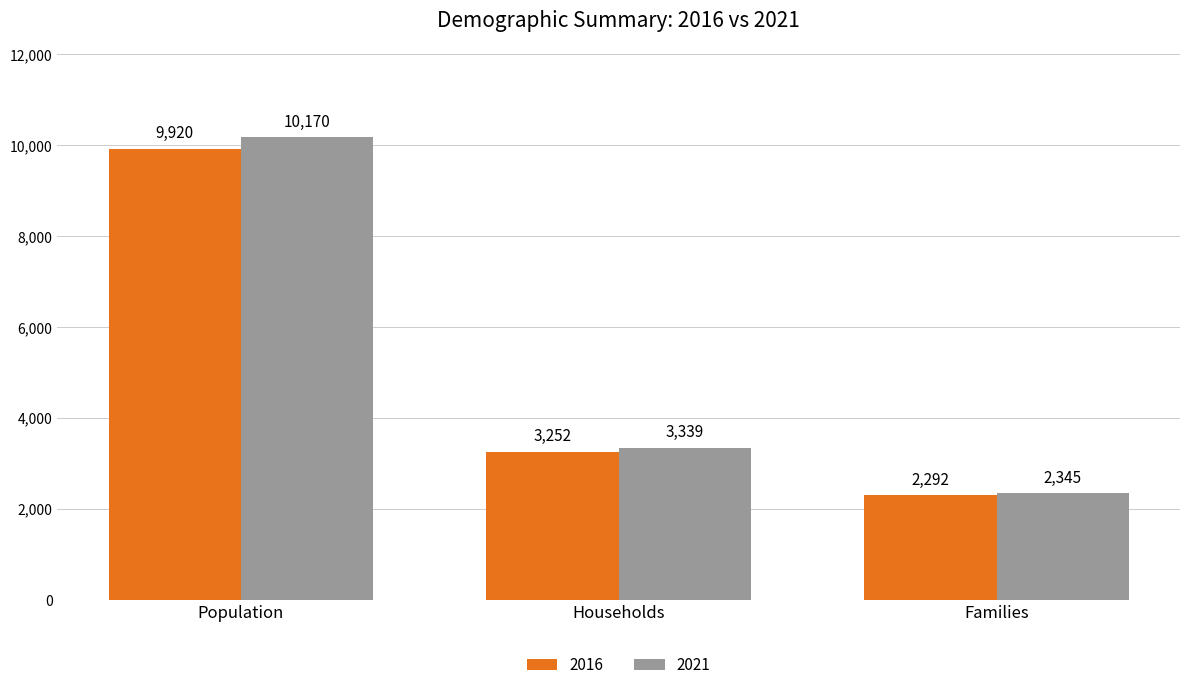

At Households, list the series in order from smallest to largest.

2016, 2021